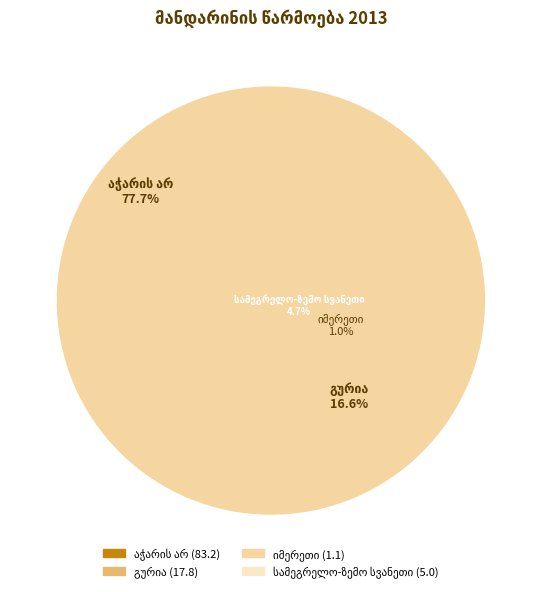

Rank the categories by value from lowest to highest.

იმერეთი, სამეგრელო-ზემო სვანეთი, გურია, აჭარის არ